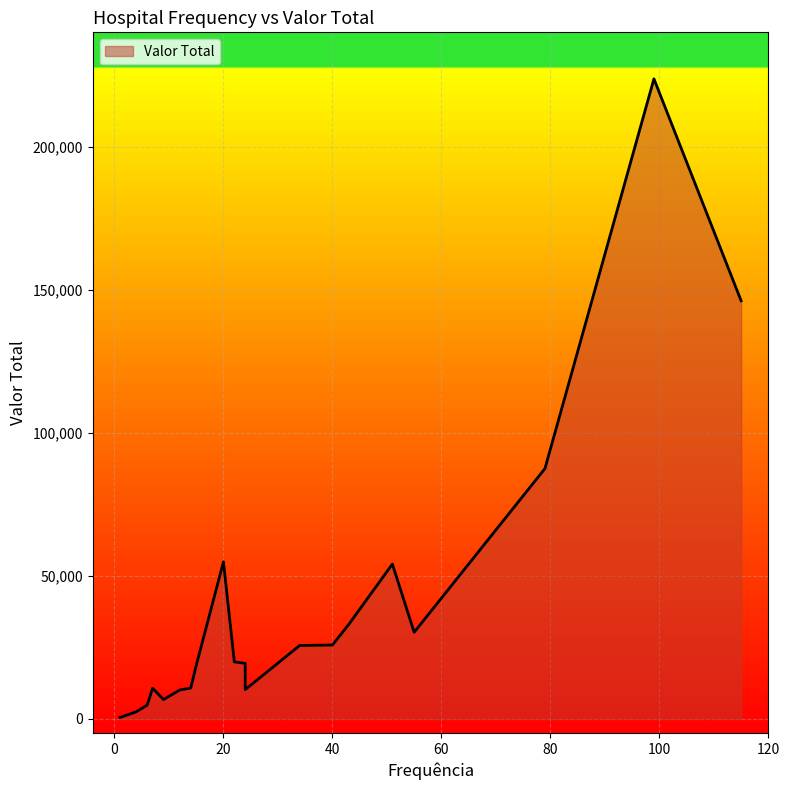

True or false: the data shows 25685.0 at 34.

True